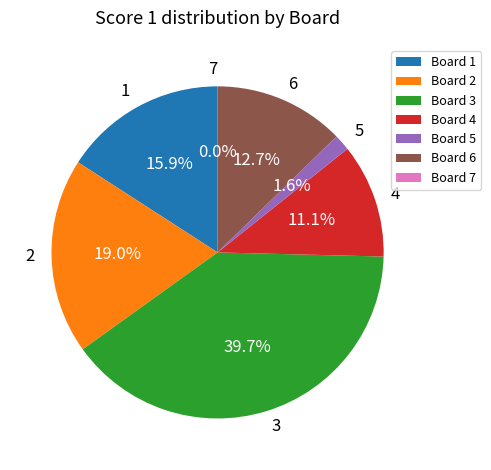

Count the number of slices in the pie.

7